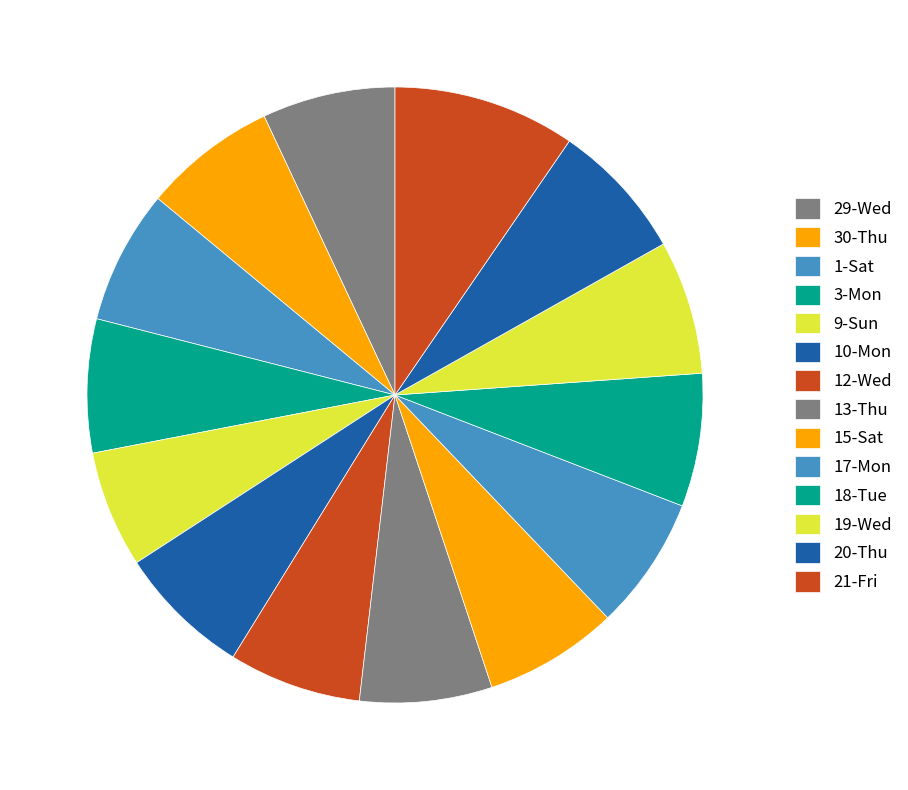

Which slice is the largest?

21-Fri